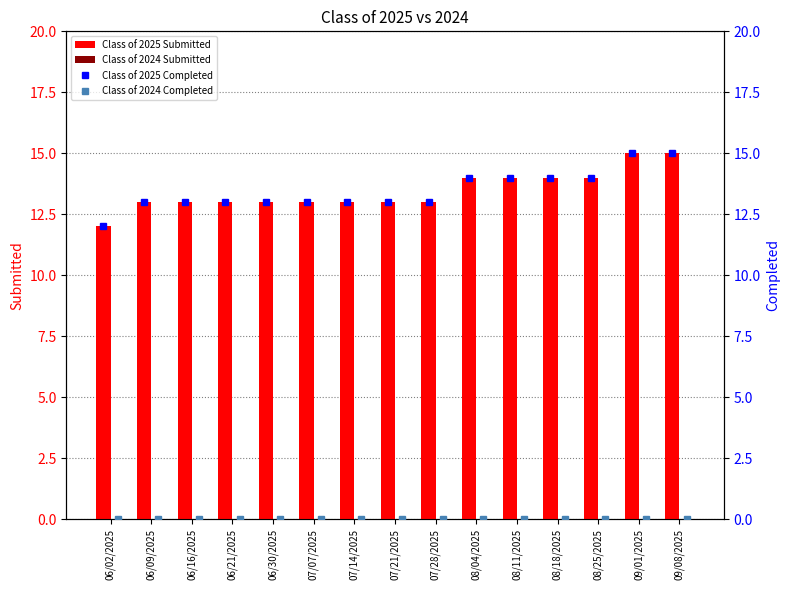

What is the difference between the maximum and minimum values in the Class of 2025 Submitted series?

3